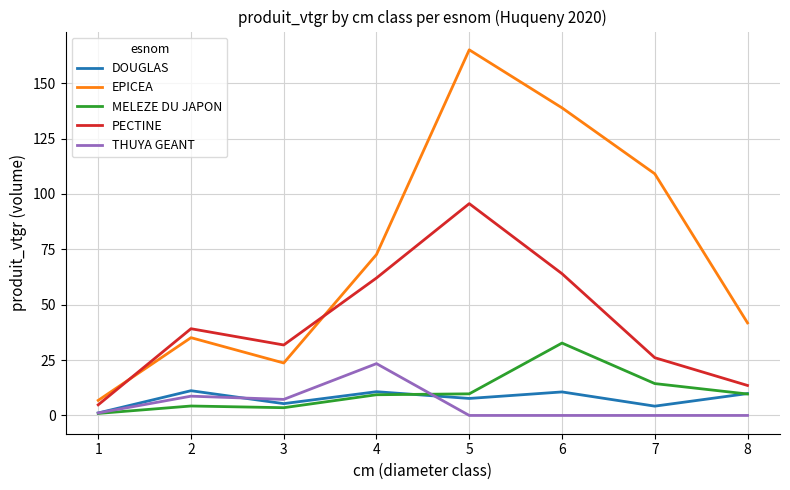

Between 7 and 8, which series saw the biggest shift?

EPICEA